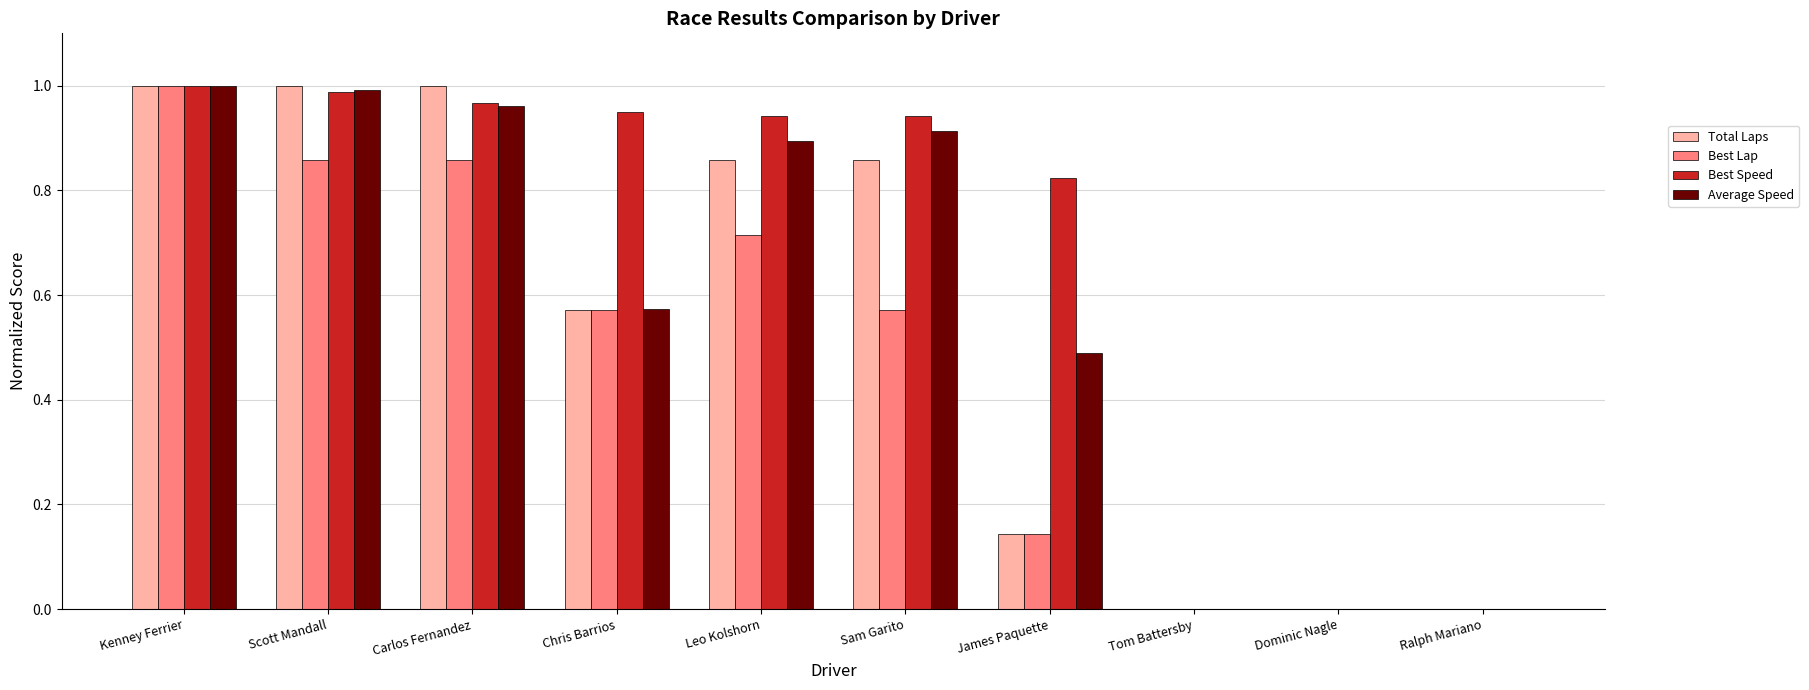

Between Carlos Fernandez and James Paquette, which series saw the biggest shift?

Total Laps